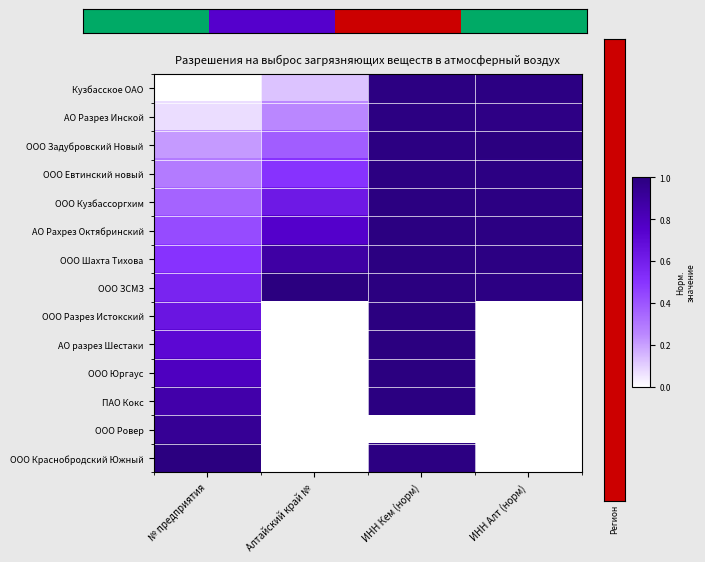

What is the spread (max minus min) of values at № предприятия?

1.0